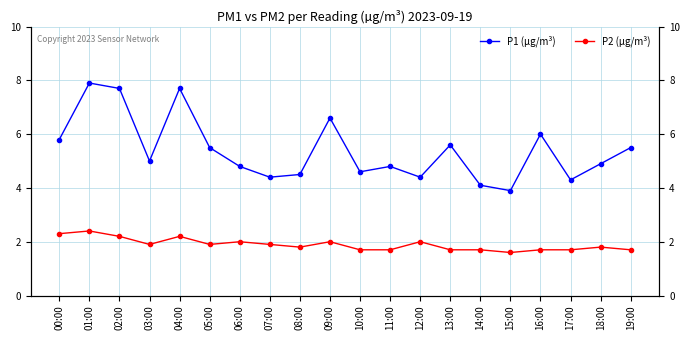

Which series has the largest total across all categories?

P1 (µg/m³)